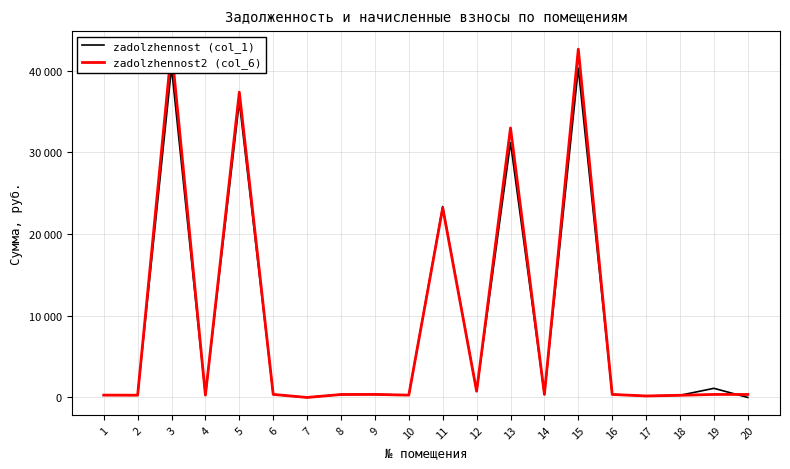

What is the difference between the maximum and second lowest values in the zadolzhennost2 (col_6) series?

42511.2